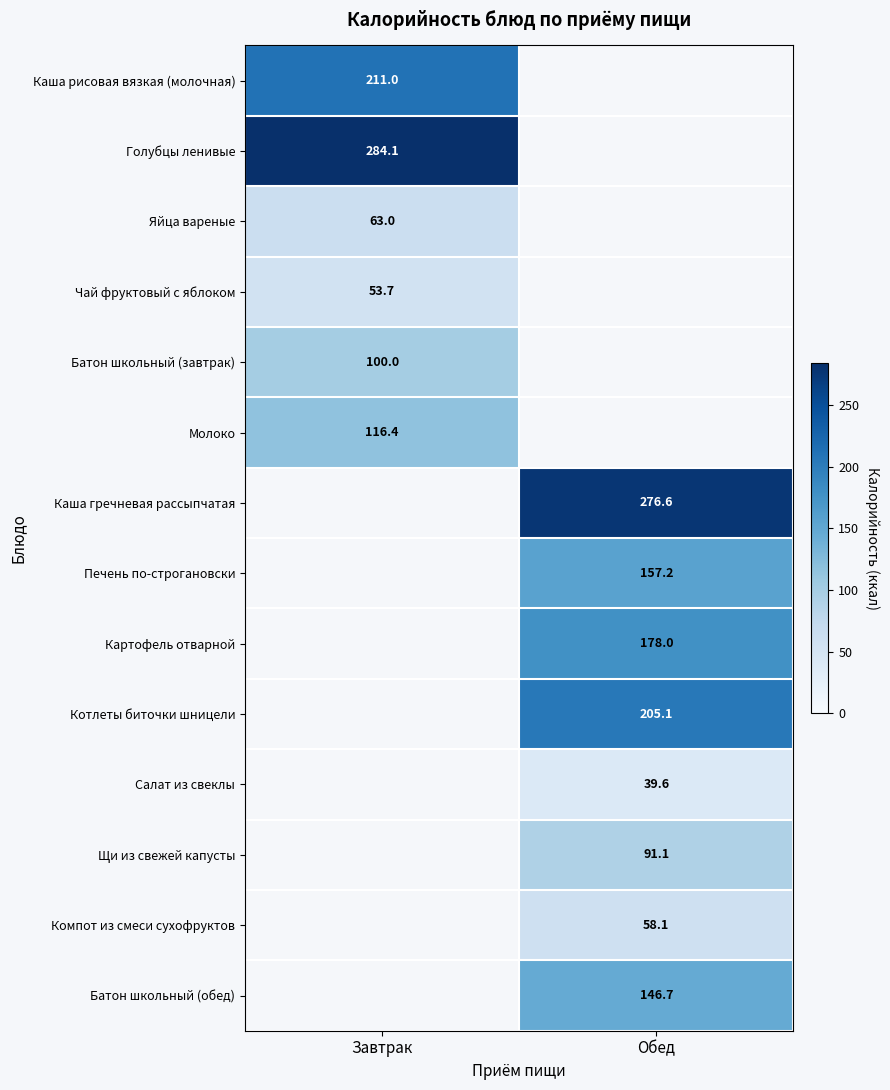

The Каша гречневая рассыпчатая series shows 168.7 at Обед. True or false?

False